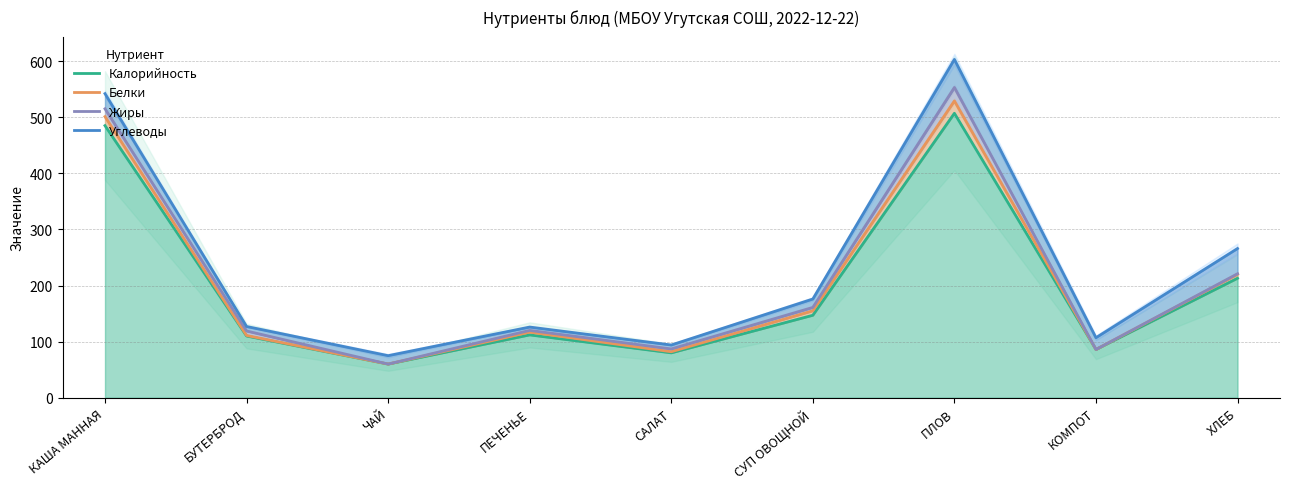

How many values in the Белки series are below 117?

4